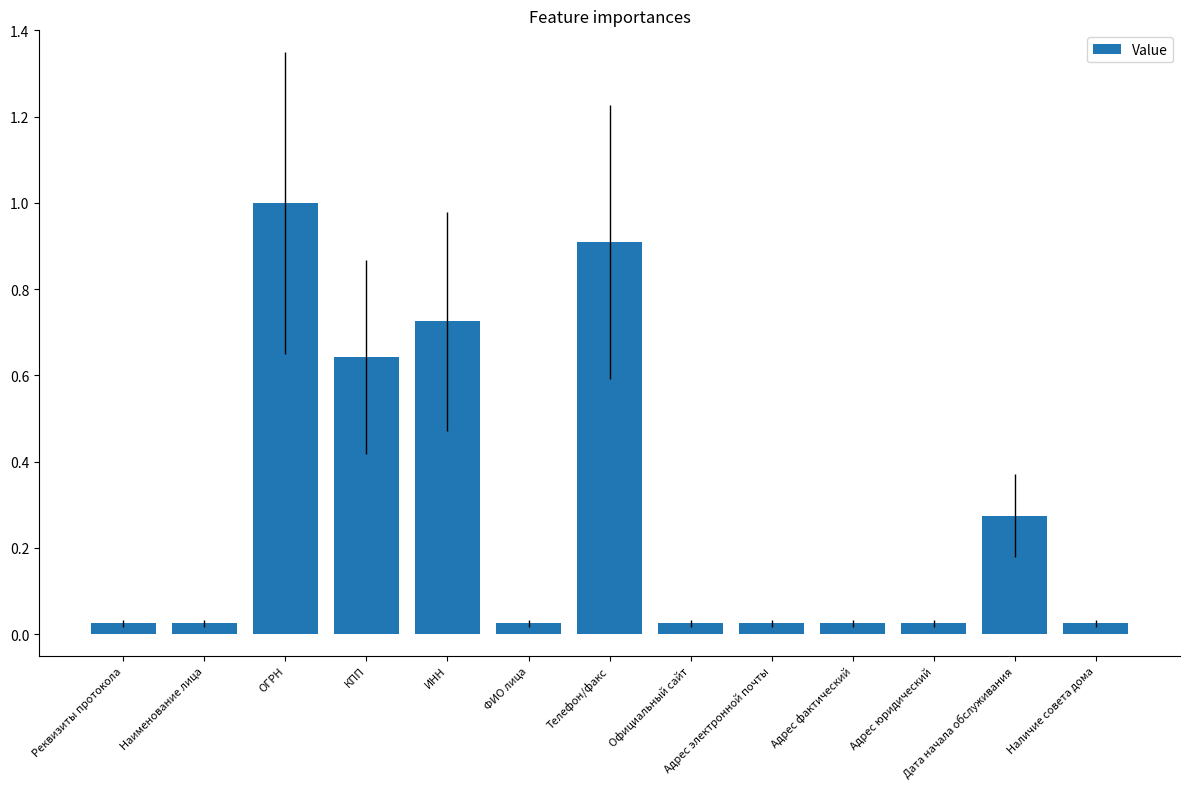

Does the chart contain any negative values?

No